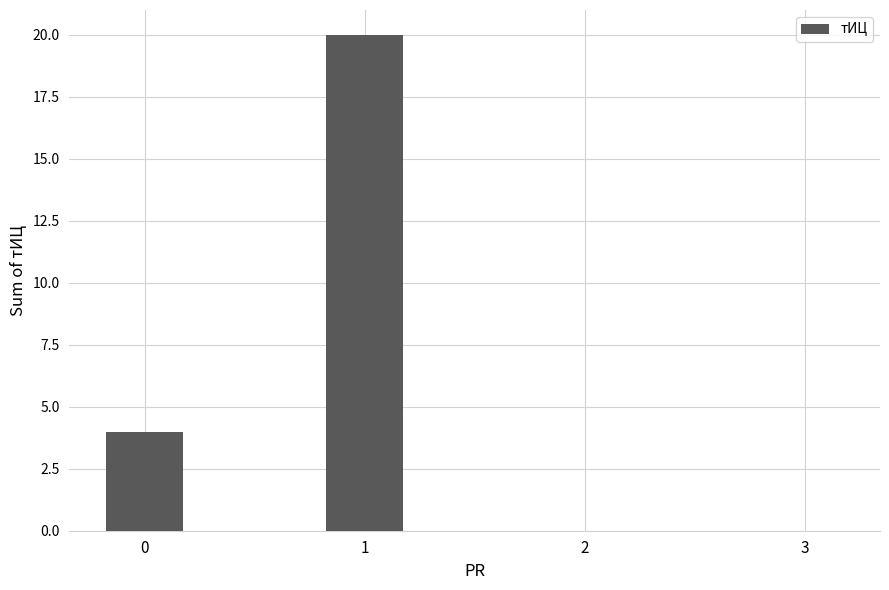

Reading left to right, what are all the values shown in this chart?

0=4	1=20	2=0	3=0